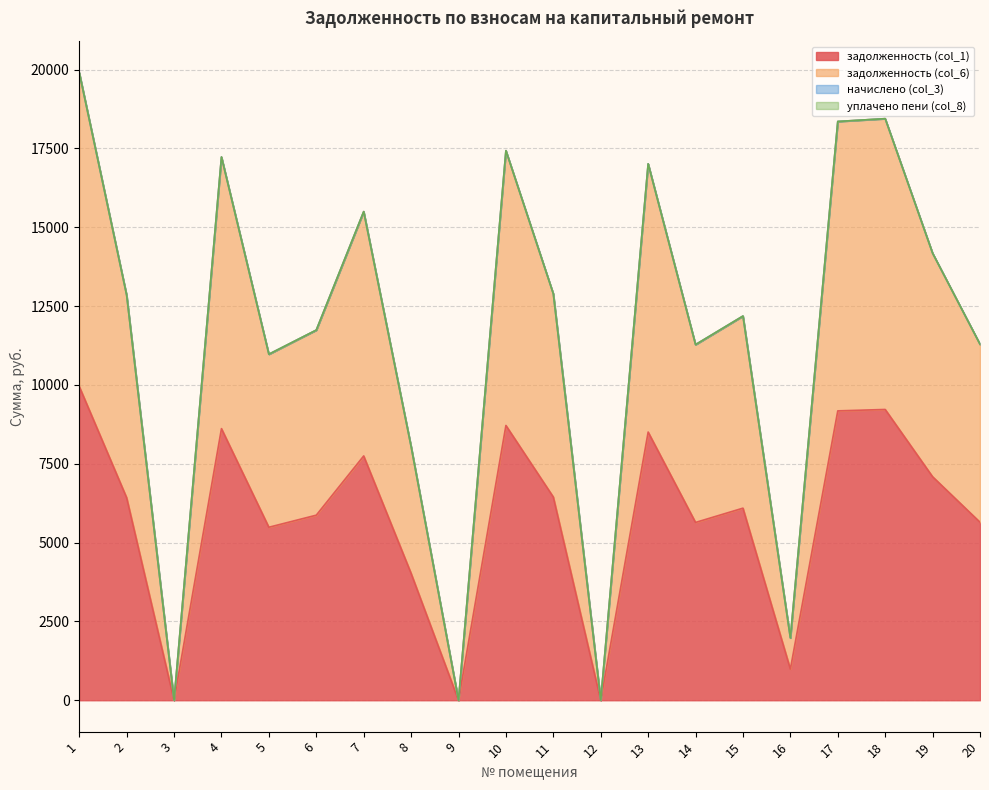

True or false: задолженность (col_6) and задолженность (col_1) cross at least once.

False